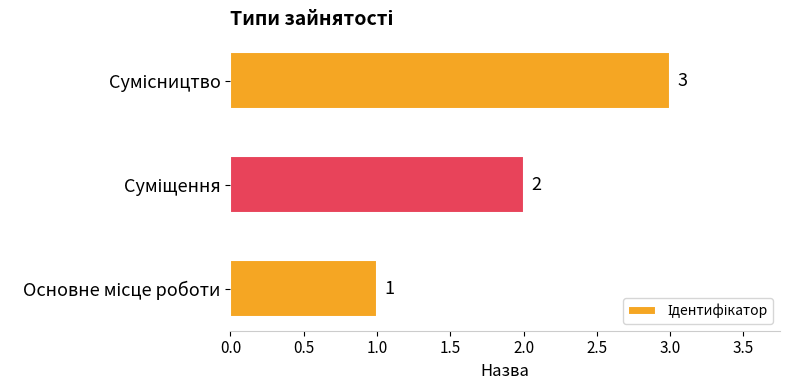

What is the greatest value displayed?

3